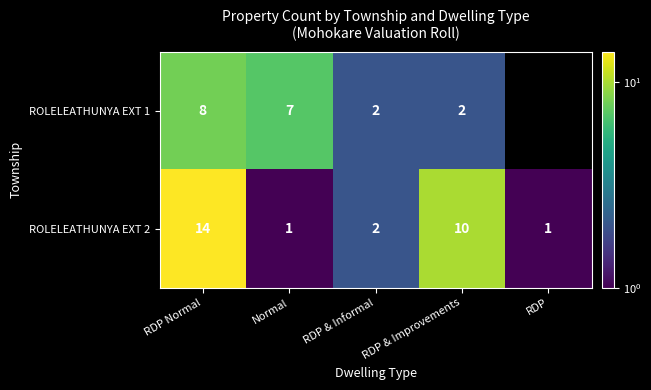

At how many categories does at least one series exceed 9?

2